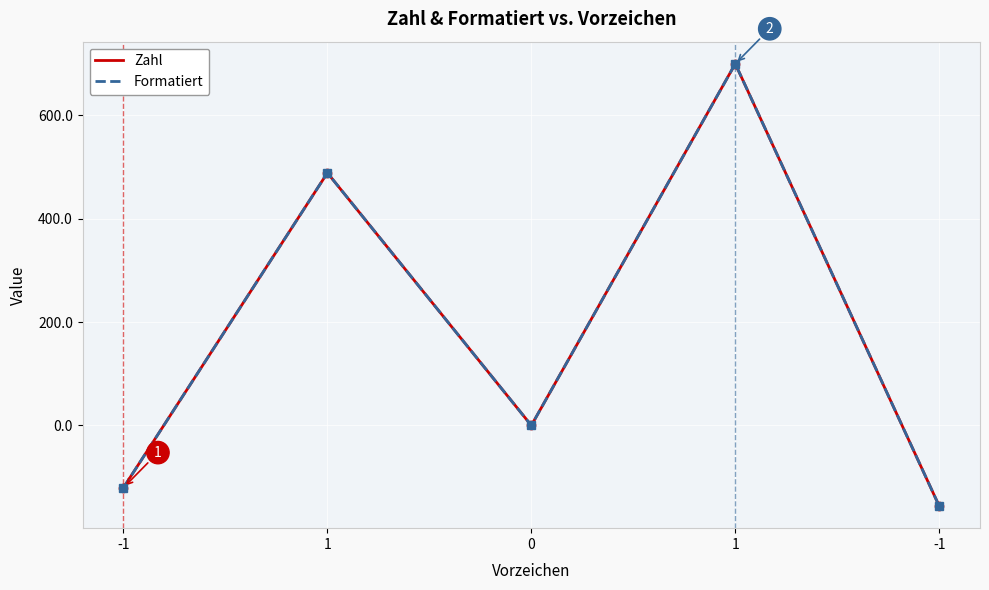

Does the chart have visible grid lines?

Yes